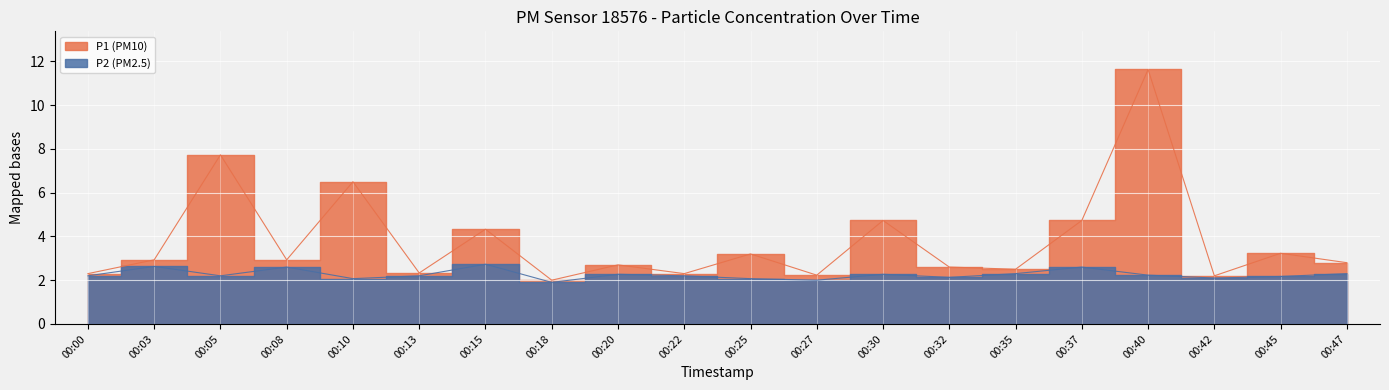

Does the chart display data point markers on the line(s)?

No